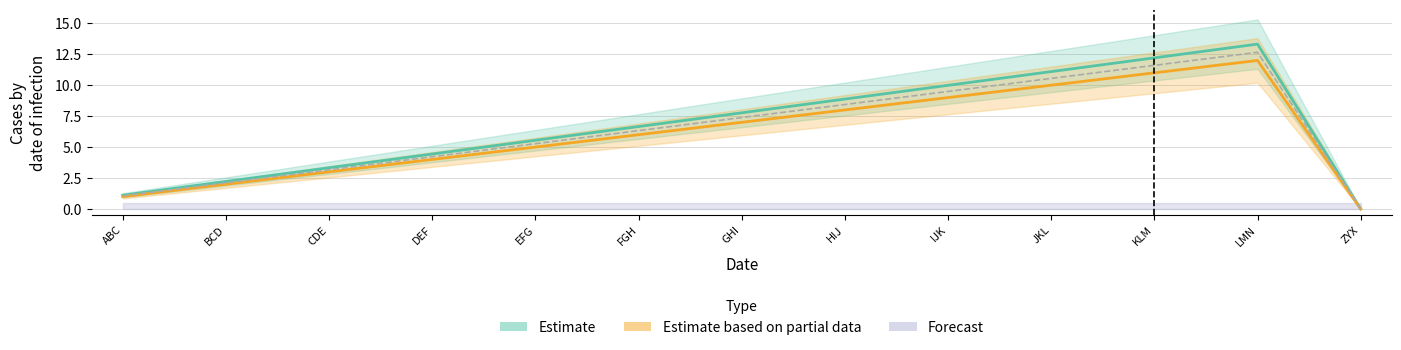

Reading left to right, list all the values displayed in this chart.

Estimate: ABC=1.1	BCD=2.2	CDE=3.3	DEF=4.4	EFG=5.5	FGH=6.7	GHI=7.8	HIJ=8.9	IJK=10.0	JKL=11.1	KLM=12.2	LMN=13.3	ZYX=0.0
Estimate based on partial data: ABC=1.0	BCD=2.0	CDE=3.0	DEF=4.0	EFG=5.0	FGH=6.0	GHI=7.0	HIJ=8.0	IJK=9.0	JKL=10.0	KLM=11.0	LMN=12.0	ZYX=0.0